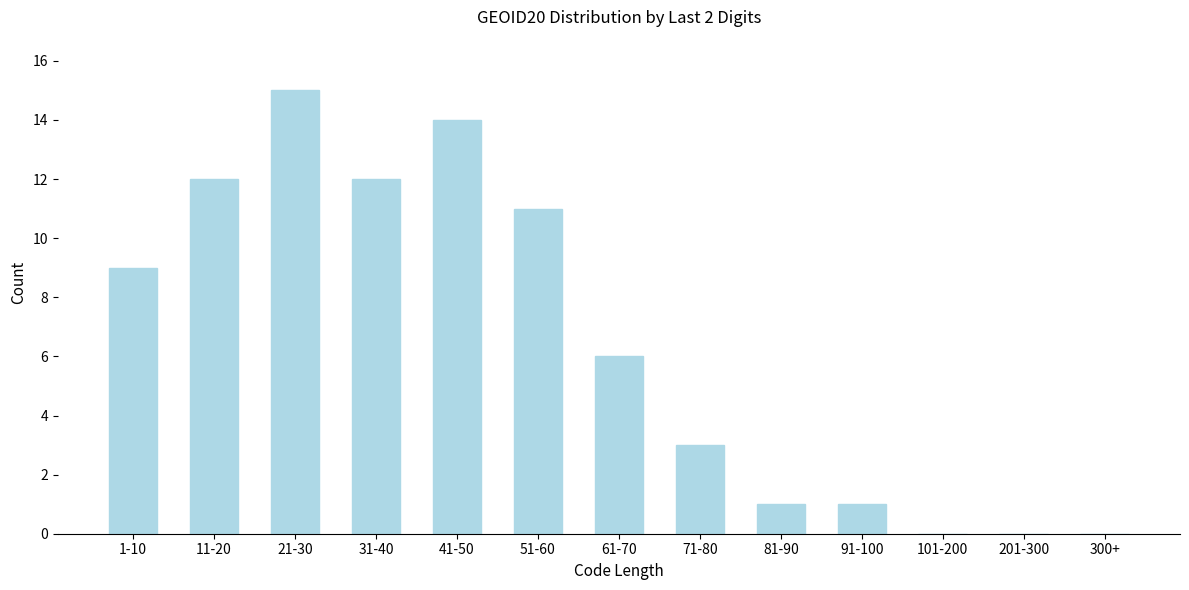

Reading left to right, extract all data points from this chart.

1-10=9	11-20=12	21-30=15	31-40=12	41-50=14	51-60=11	61-70=6	71-80=3	81-90=1	91-100=1	101-200=0	201-300=0	300+=0